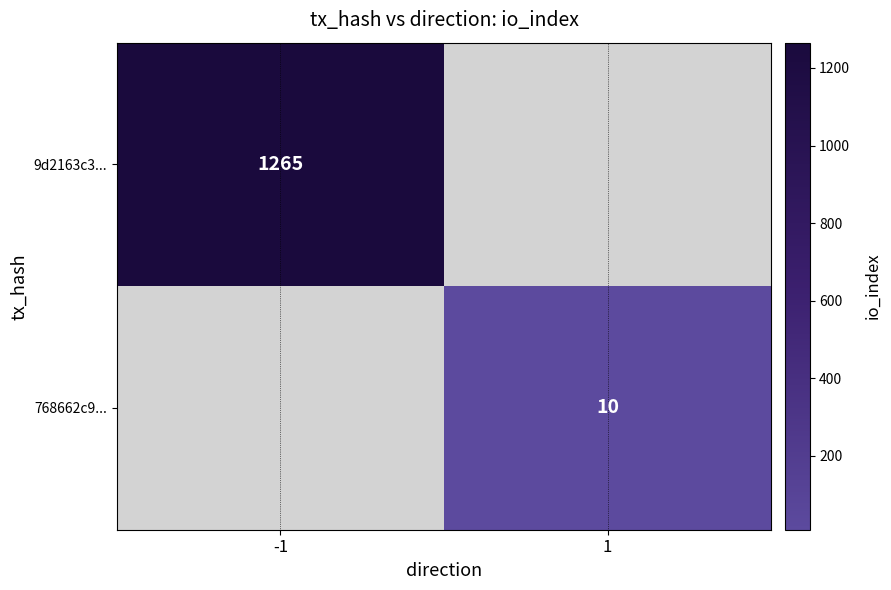

What is the maximum value shown in the chart?

1265.0